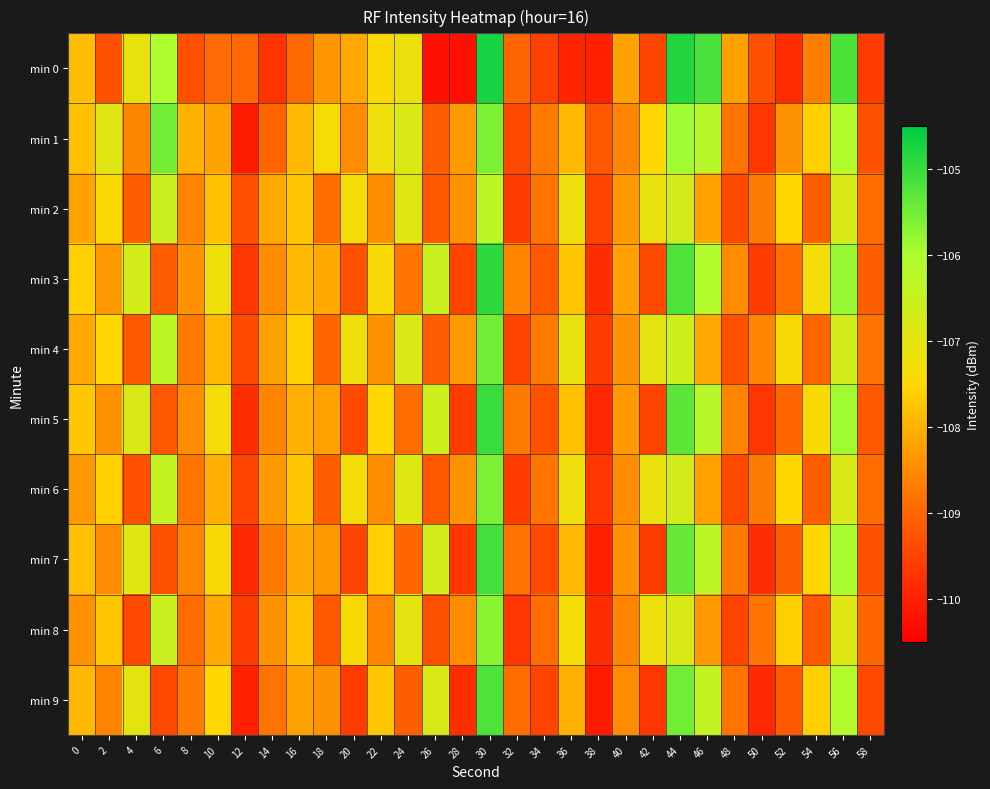

How many data points does each series have?

30